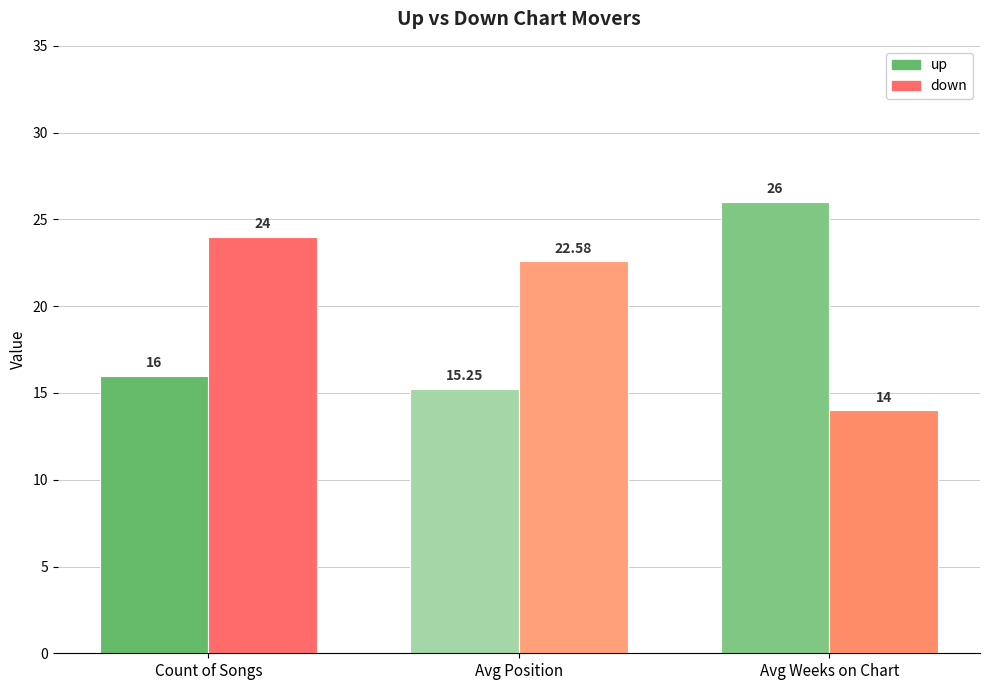

List the labels in order of up value, largest first.

Avg Weeks on Chart, Count of Songs, Avg Position